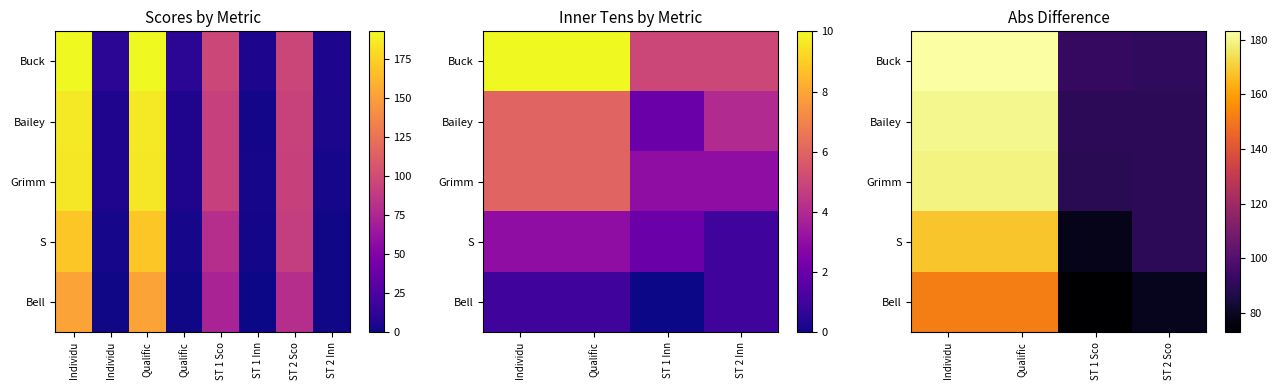

What value does the Bell series have at Qualific?

152